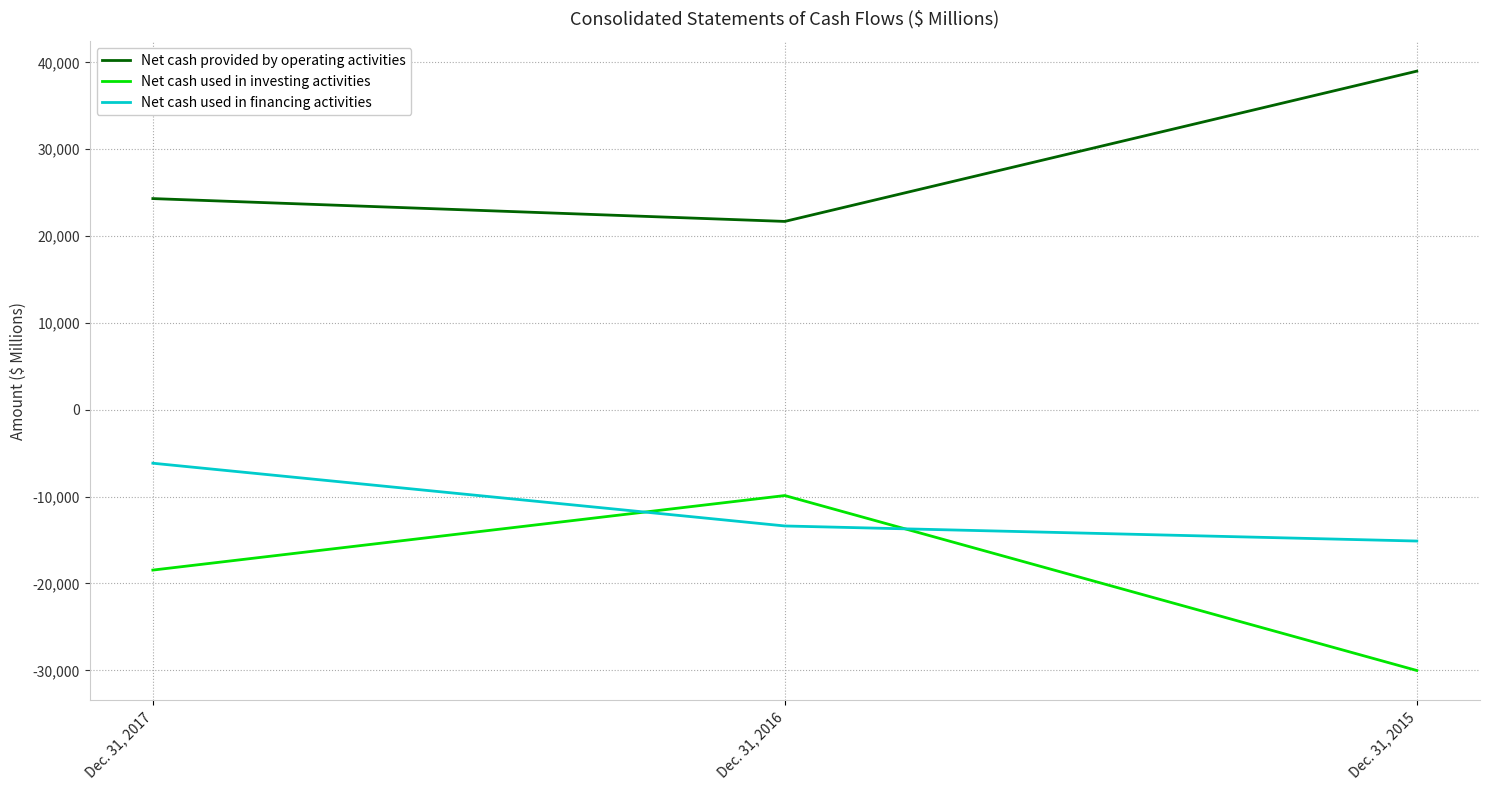

What is the difference between the maximum and minimum values in the Net cash used in investing activities series?

20142